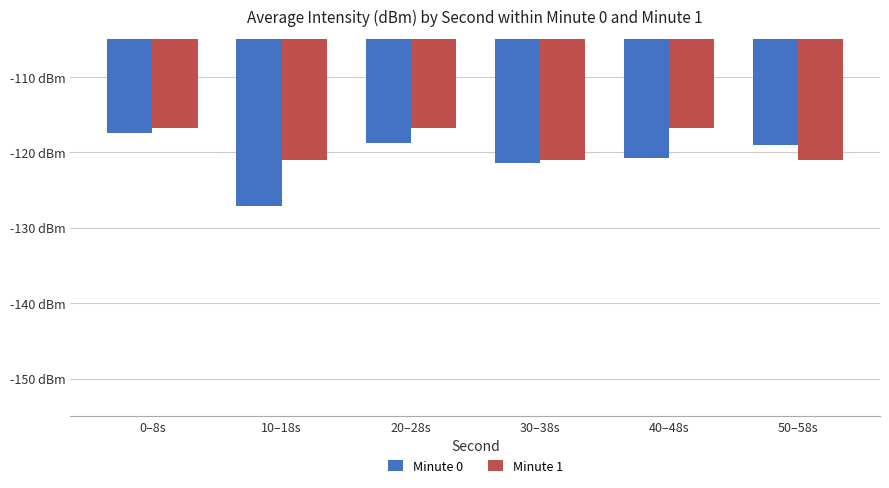

What is the total value across all series at 0–8s?

-234.1